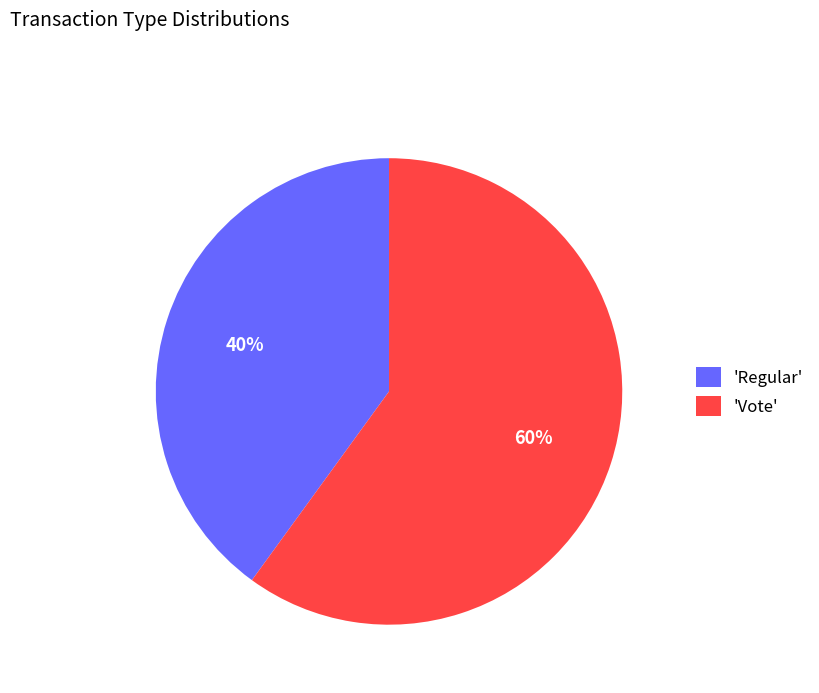

What is the ratio of the value at 'Regular' to the value at 'Vote'?

0.7